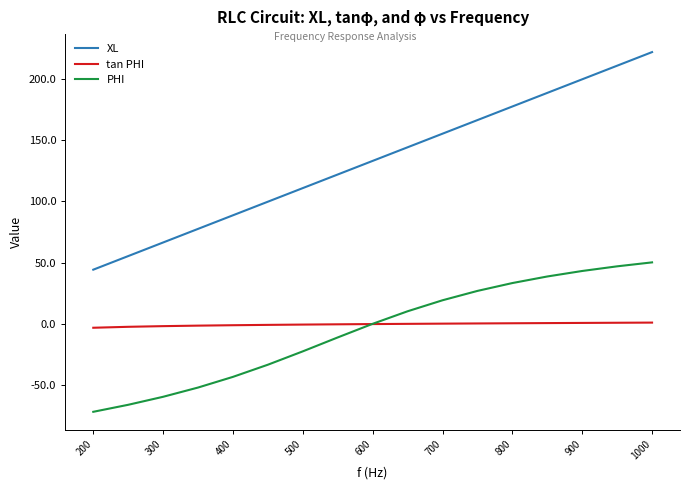

True or false: tan PHI and XL cross at least once.

False